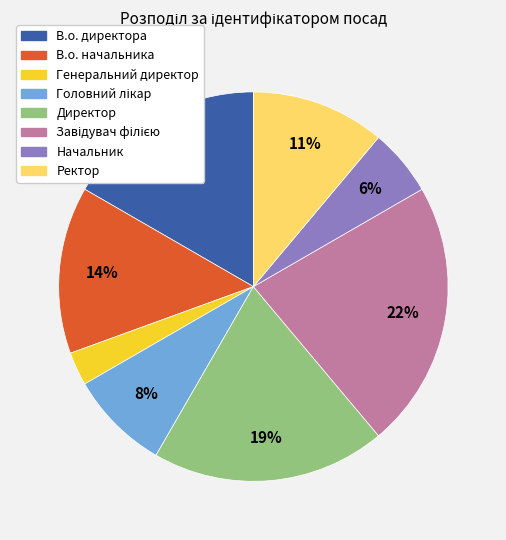

Which category has the smallest portion of the pie?

Генеральний директор